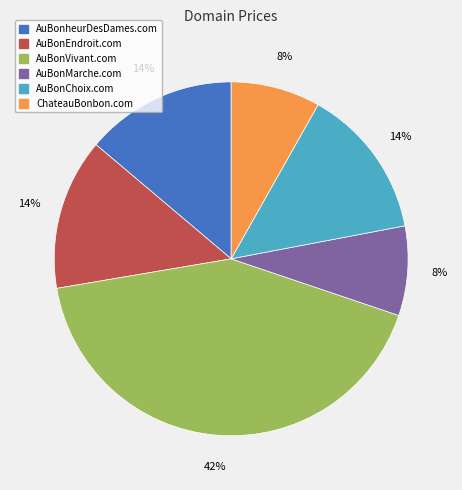

To the nearest percent, what percentage of the pie is ChateauBonbon.com?

8%